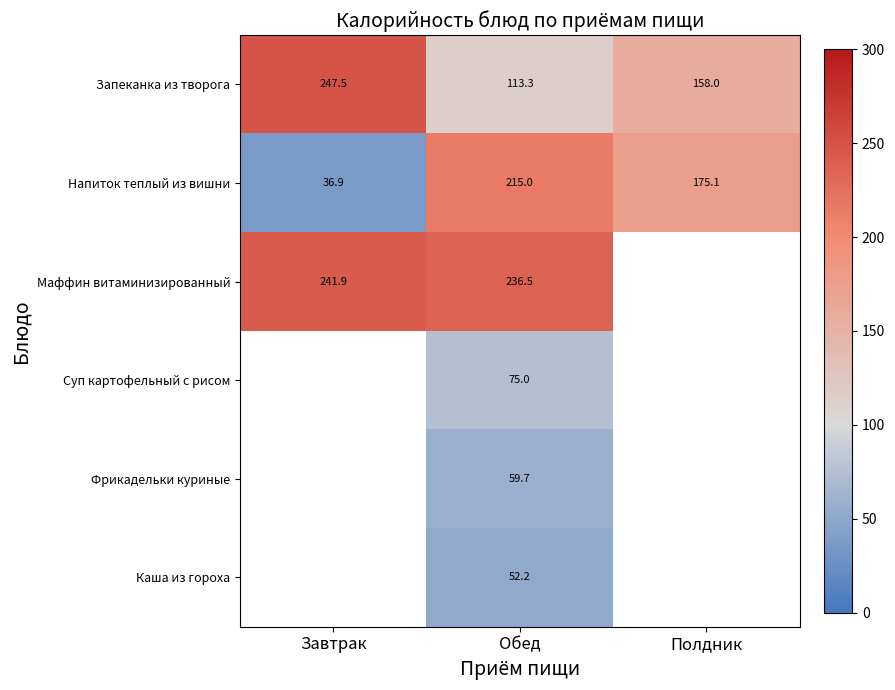

What is the sum of the Напиток теплый из вишни values at Полдник and Обед?

390.1